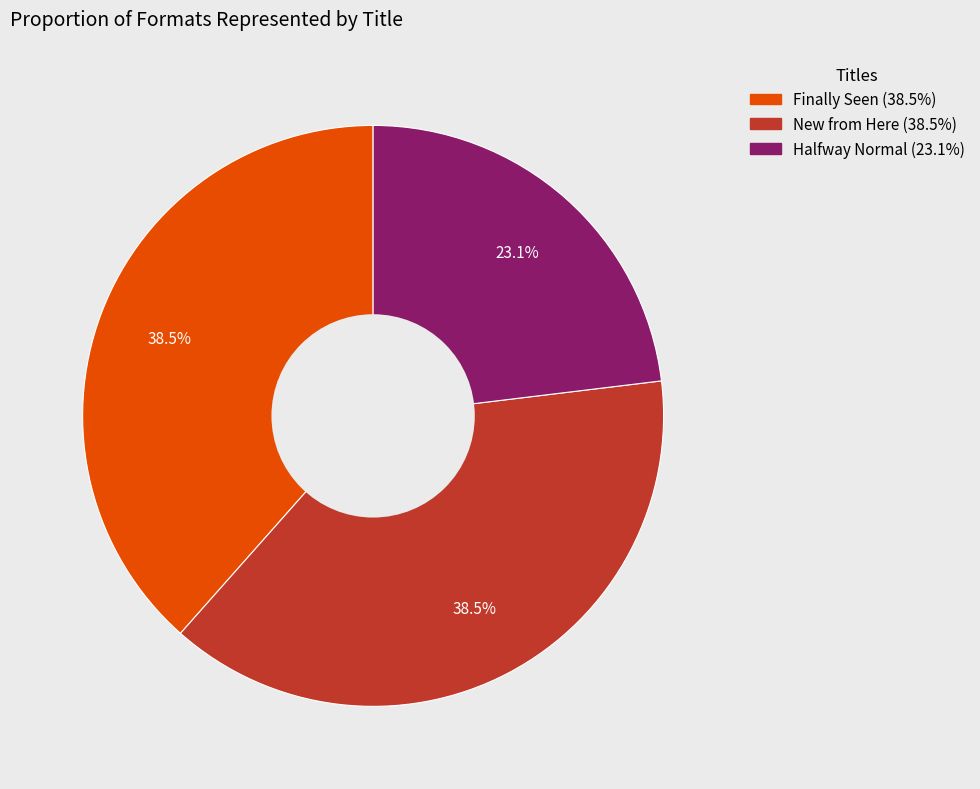

Combined, what portion of the pie is New from Here and Halfway Normal?

61.5%